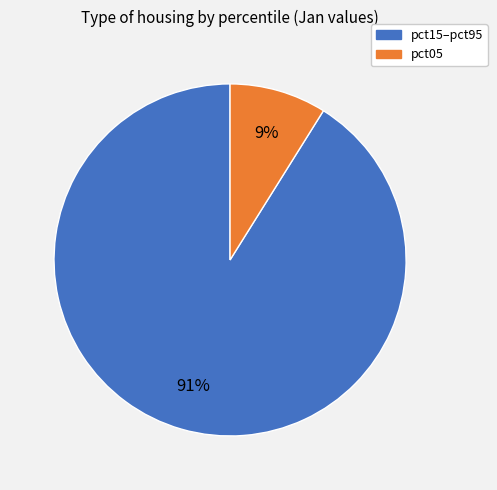

To the nearest percent, what is the average slice percentage?

50%